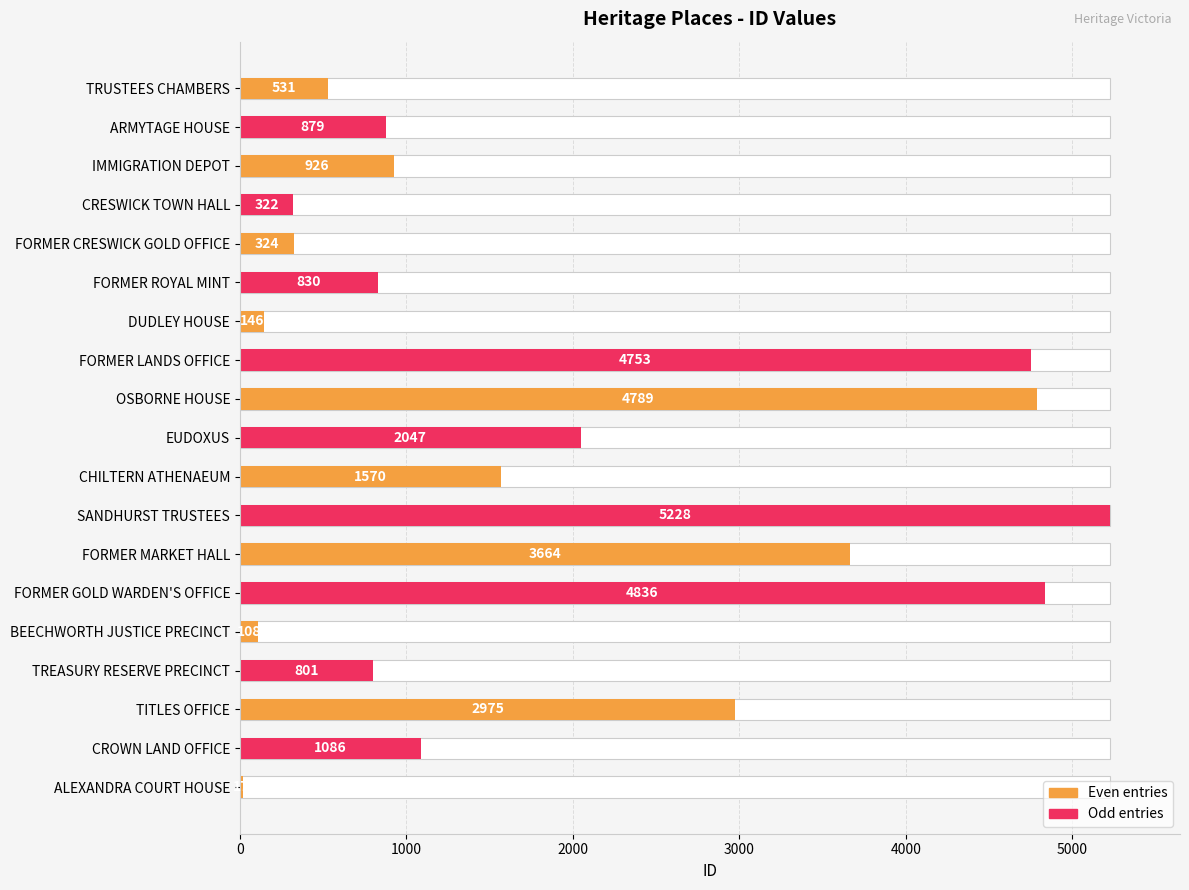

What is the smallest value displayed?

17